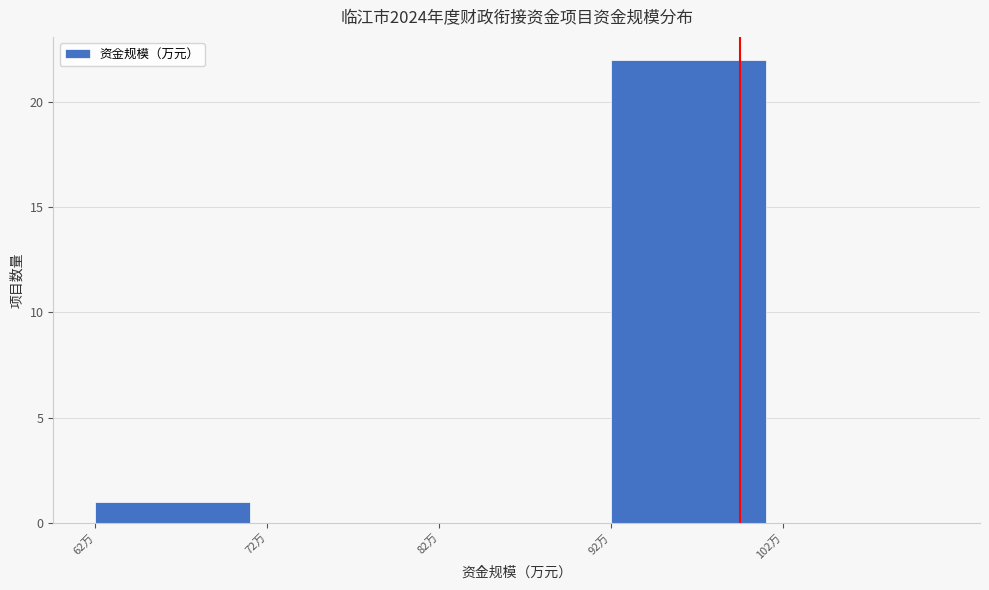

Reading left to right, list every bar in this chart as the range it spans on the x-axis followed by its height. The values are not printed on the chart, so give them approximately, as read against the axis.

62 to 72: 1
72 to 82: 0
82 to 92: 0
92 to 102: 22
102 to 112: 0